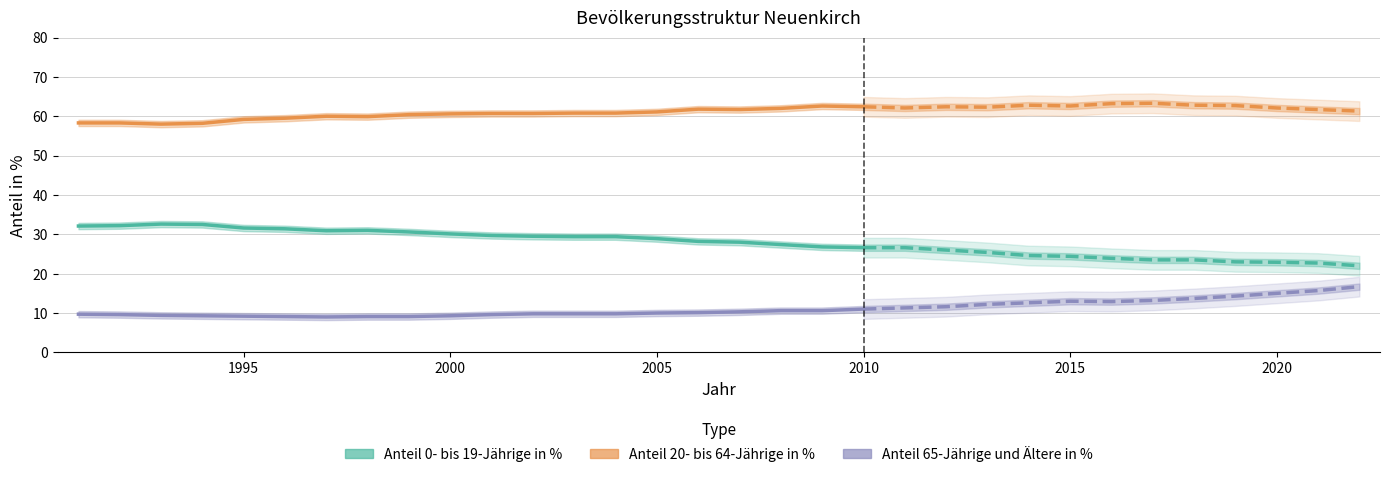

List the series in order of their peak value, highest first.

Anteil 20- bis 64-Jährige in %, Anteil 0- bis 19-Jährige in %, Anteil 65-Jährige und Ältere in %